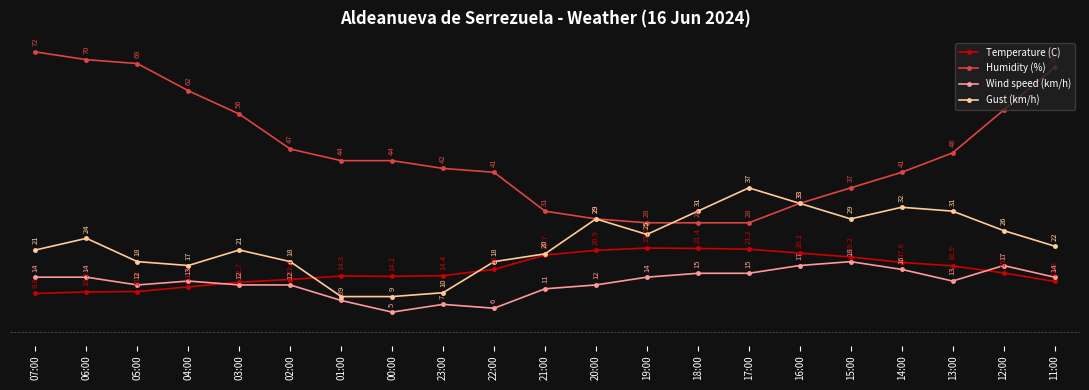

What is the greatest value displayed?

72.0